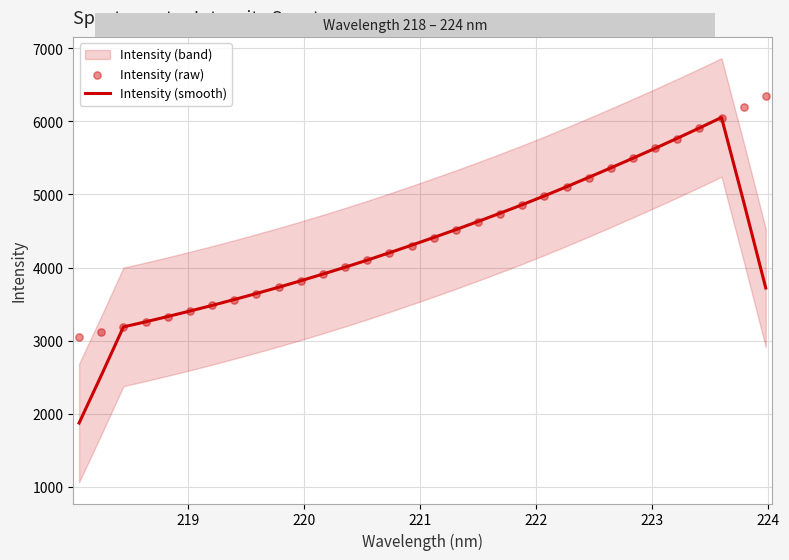

Is the value of Intensity (raw) at 223 greater than the value of Intensity (smooth) at 14?

No